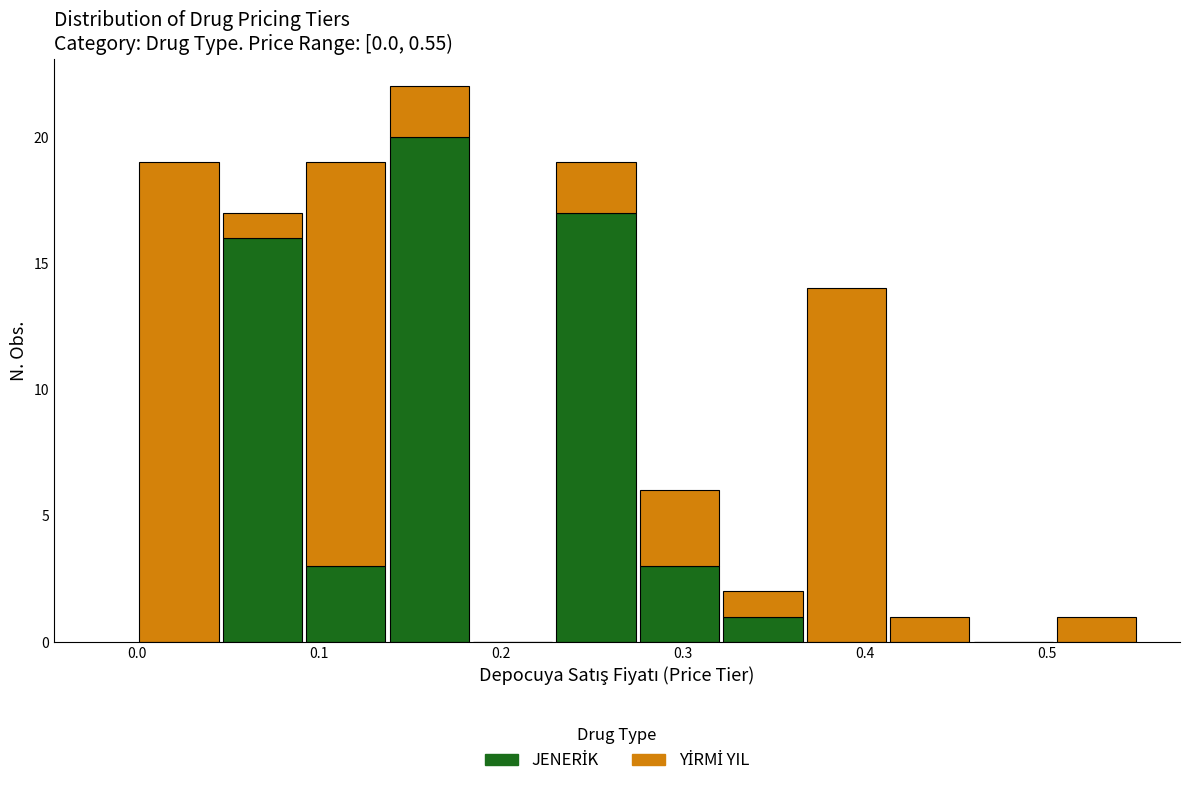

What is the total height of the stacked bar covering 0.23 to 0.28 on the x-axis? Neither the bar edges nor the heights are printed on the chart, so give them approximately, as read against the axes.

19